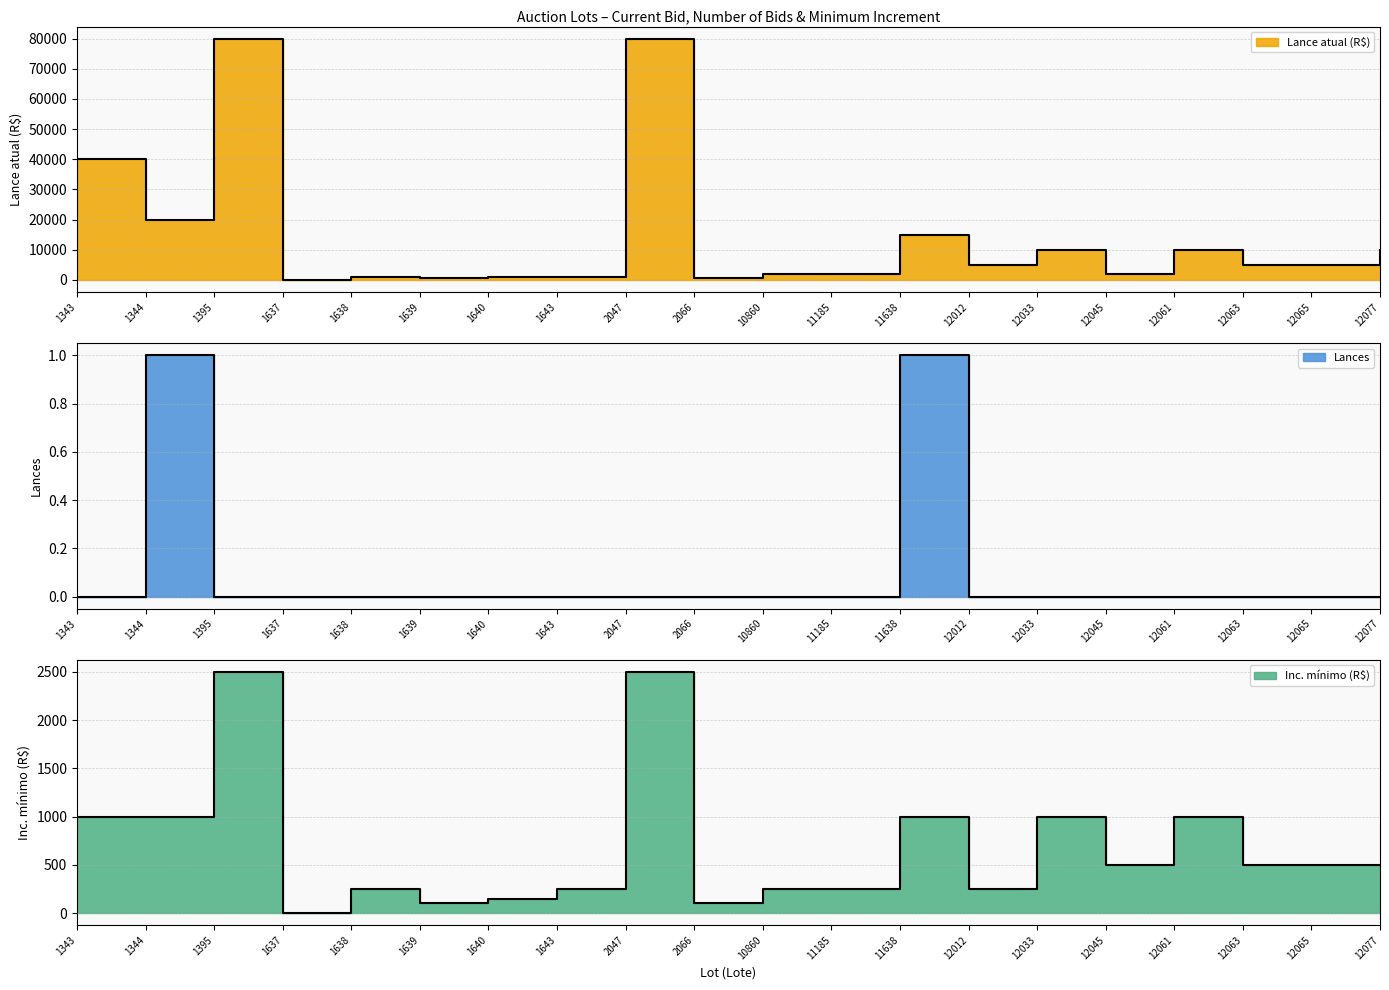

Is the value of Inc. mínimo (R$) at 2047 greater than the value of Lances at 2066?

Yes